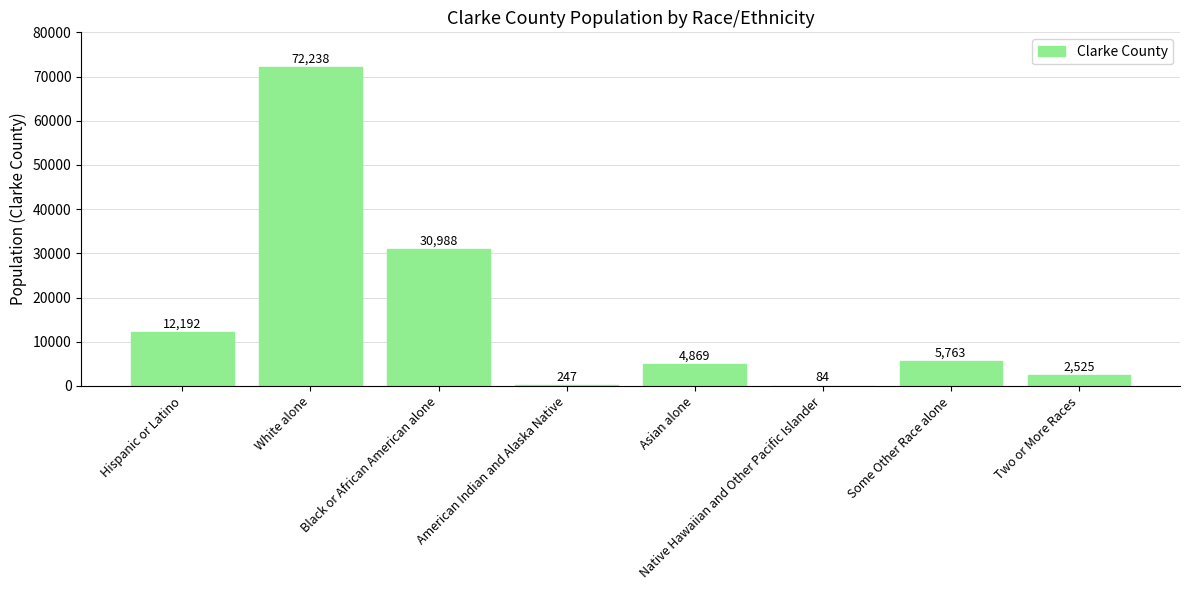

True or false: the data shows 30988 at Black or African American alone.

True